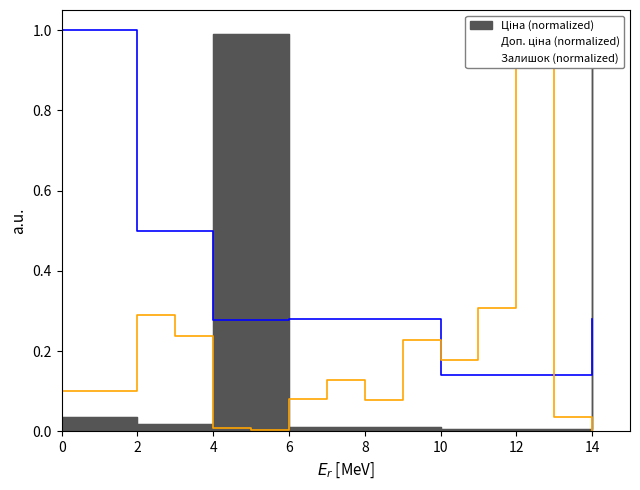

What is the average value of the Ціна series?

0.2